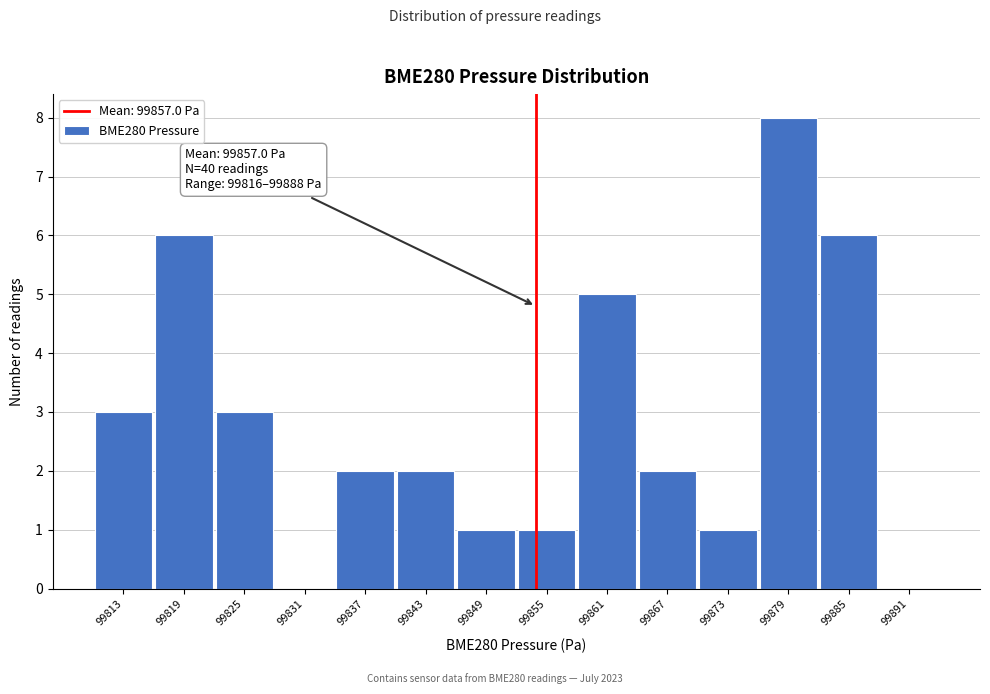

Reading right to left, transcribe all the data shown in this chart.

99891=0	99885=6	99879=8	99873=1	99867=2	99861=5	99855=1	99849=1	99843=2	99837=2	99831=0	99825=3	99819=6	99813=3